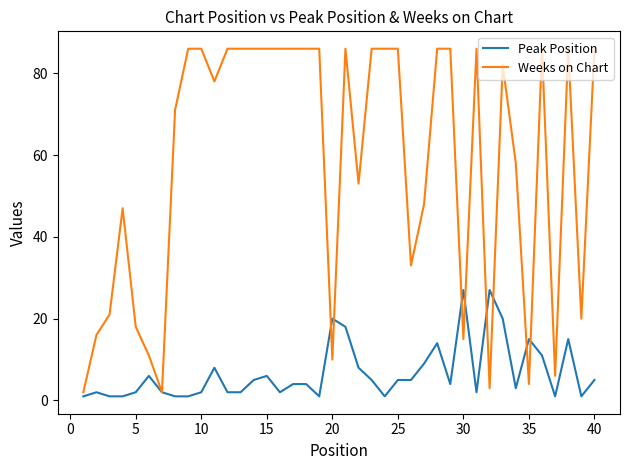

What is the greatest value displayed?

86